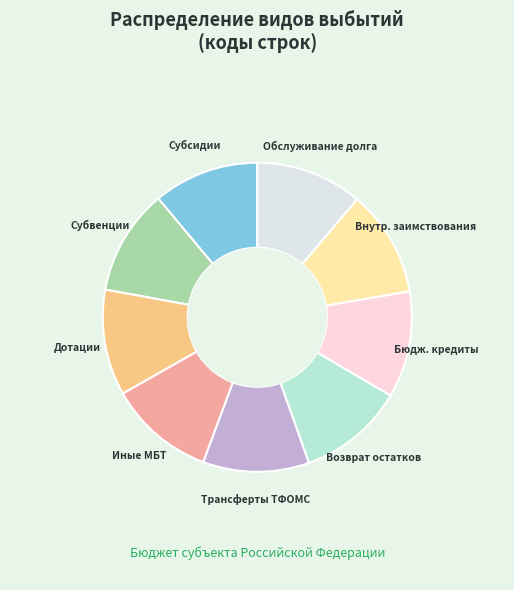

Count the number of slices in the pie.

9